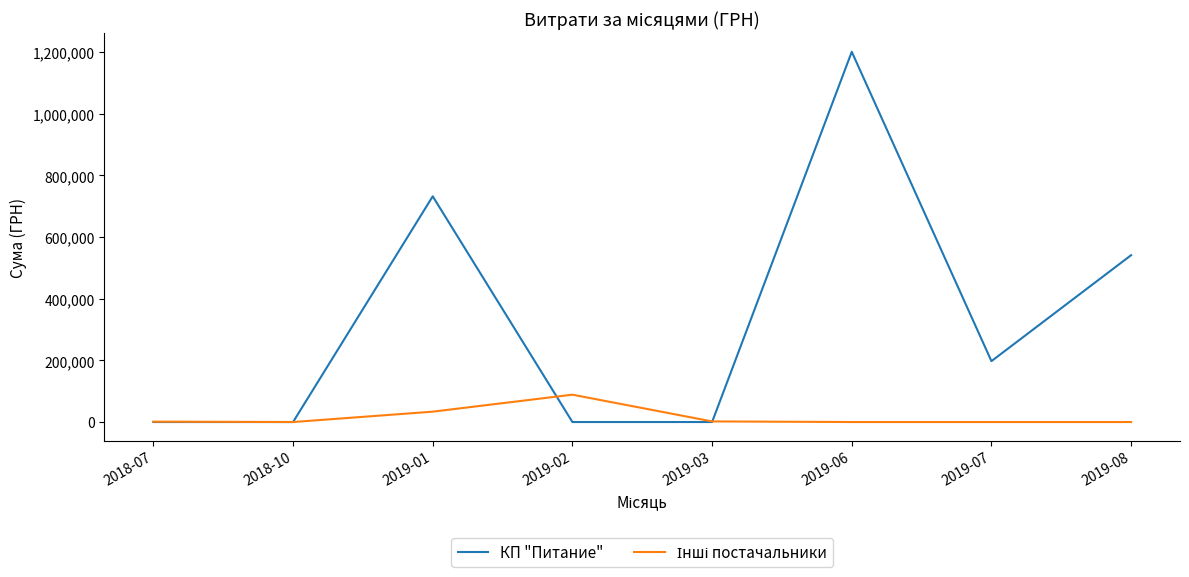

The value of КП "Питание" at 2018-07 is 0.0. True or false?

True